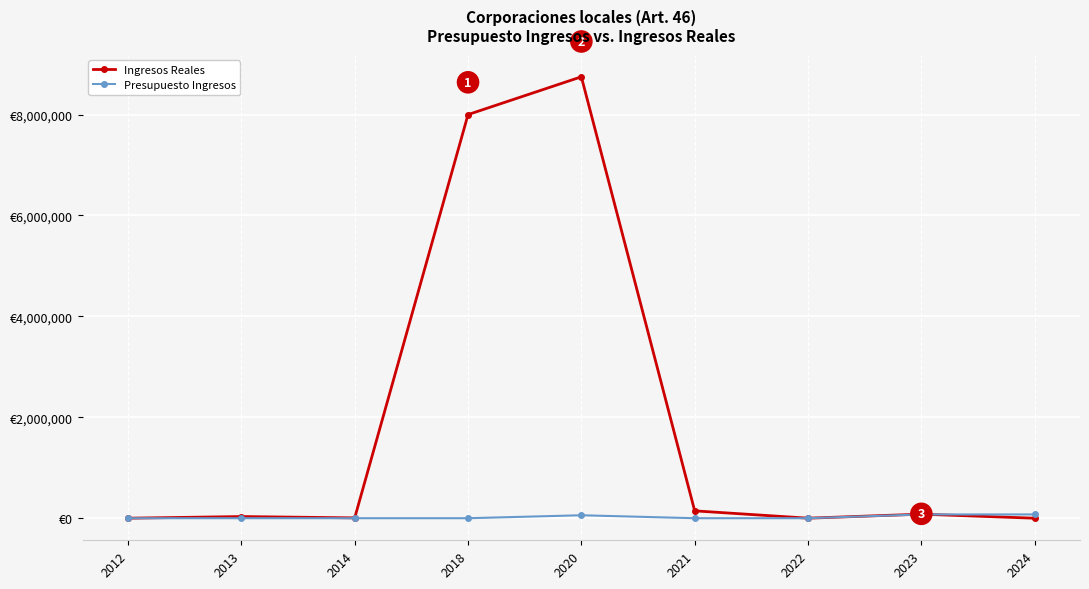

The value of Presupuesto Ingresos at 2024 is 75000.0. True or false?

True